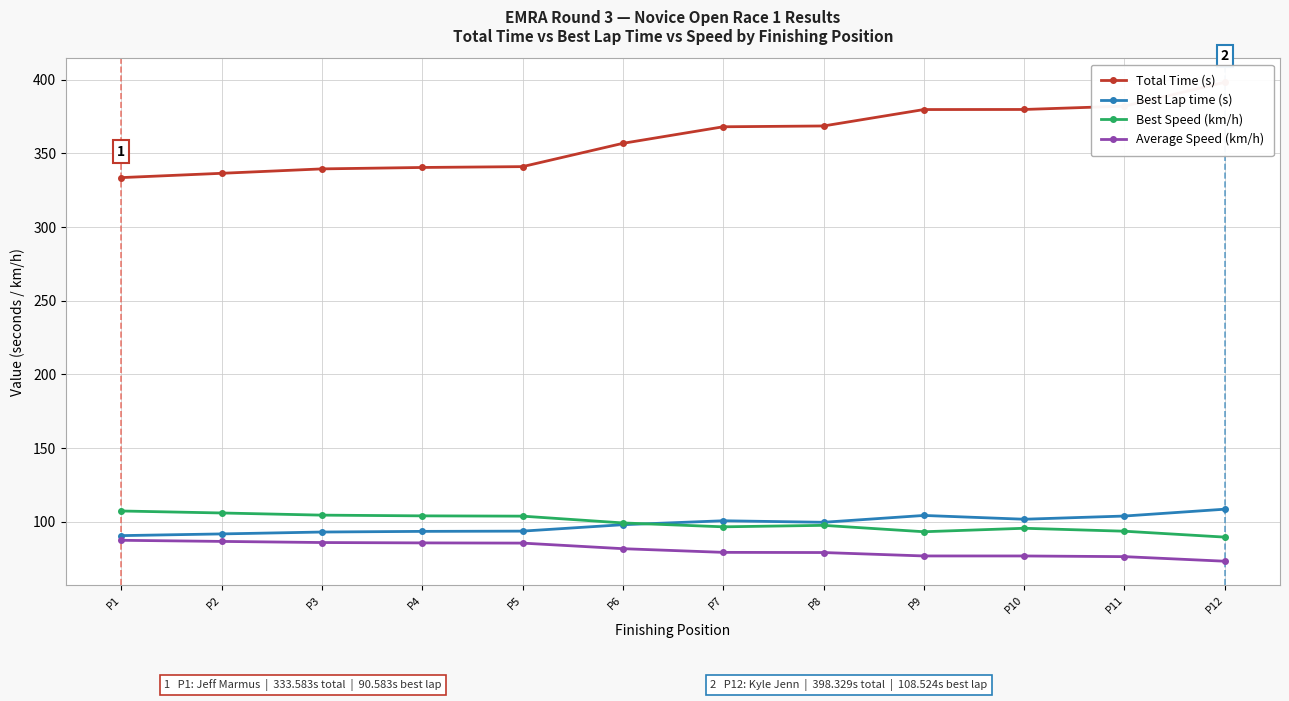

At which label does Average Speed (km/h) reach its minimum?

P12